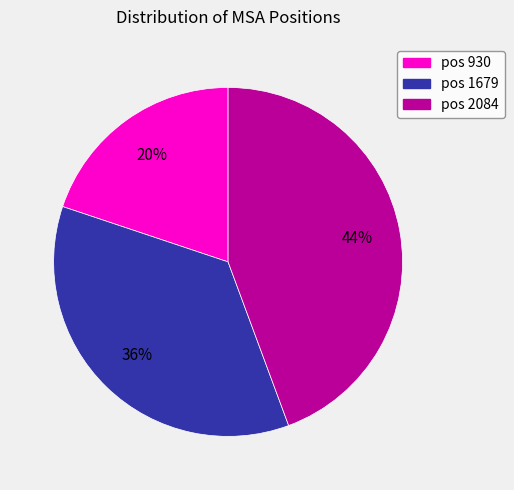

To the nearest percent, what is the difference between the largest and smallest slice percentages?

24%